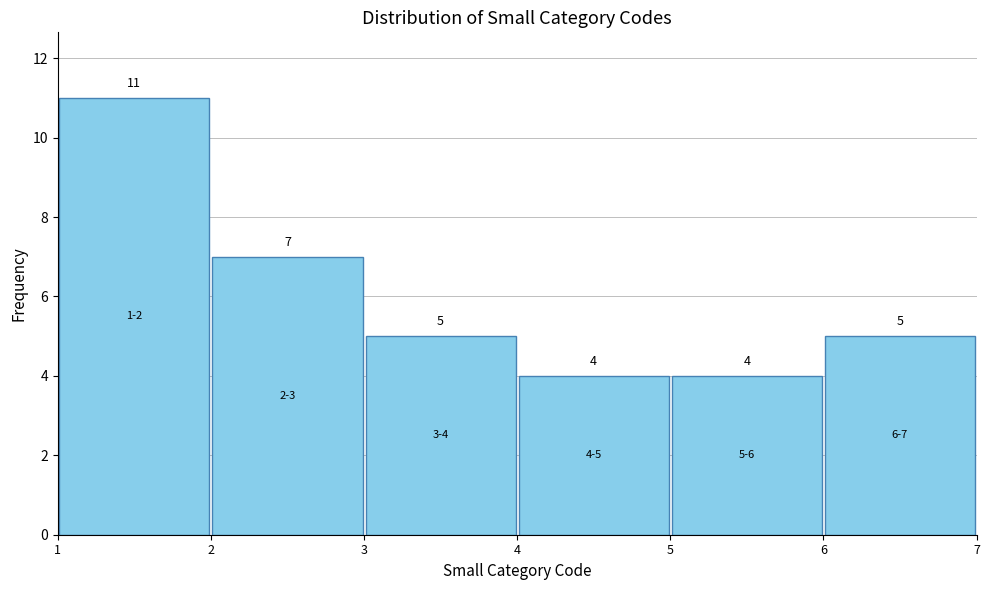

Reading left to right, list every bar in this chart as the range it spans on the x-axis followed by its height.

1 to 2: 11
2 to 3: 7
3 to 4: 5
4 to 5: 4
5 to 6: 4
6 to 7: 5